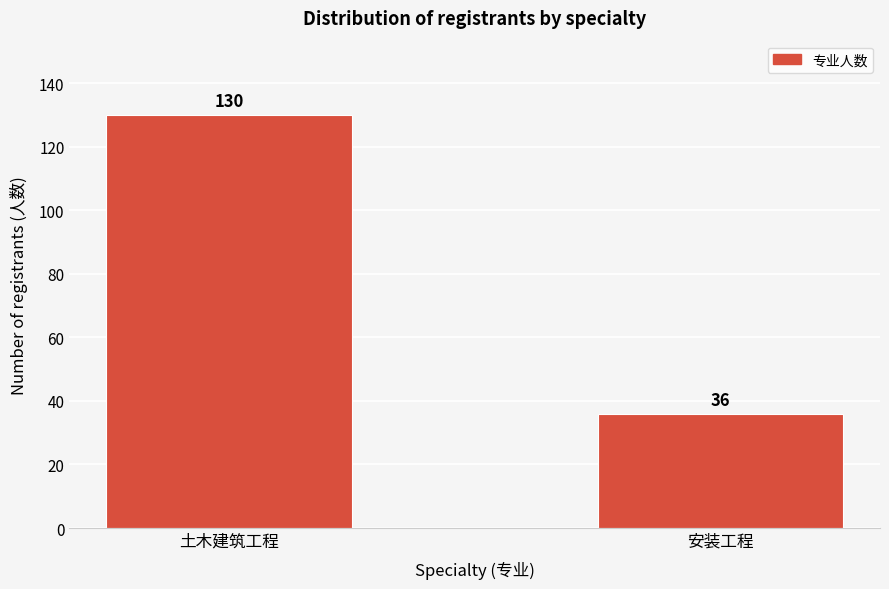

Reading left to right, list all the values displayed in this chart.

土木建筑工程=130	安装工程=36